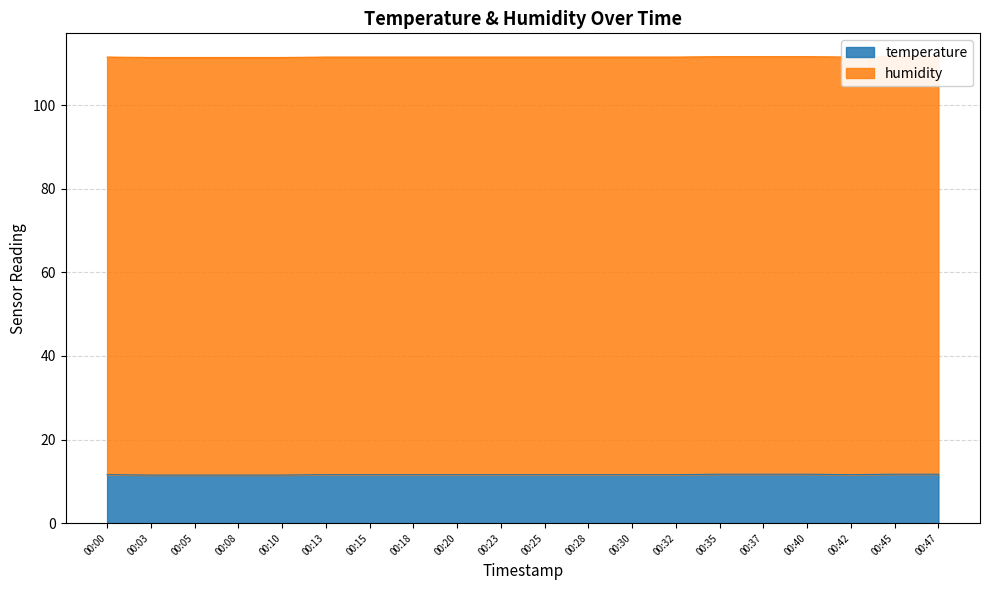

At which label is the value closest to 11?

00:03